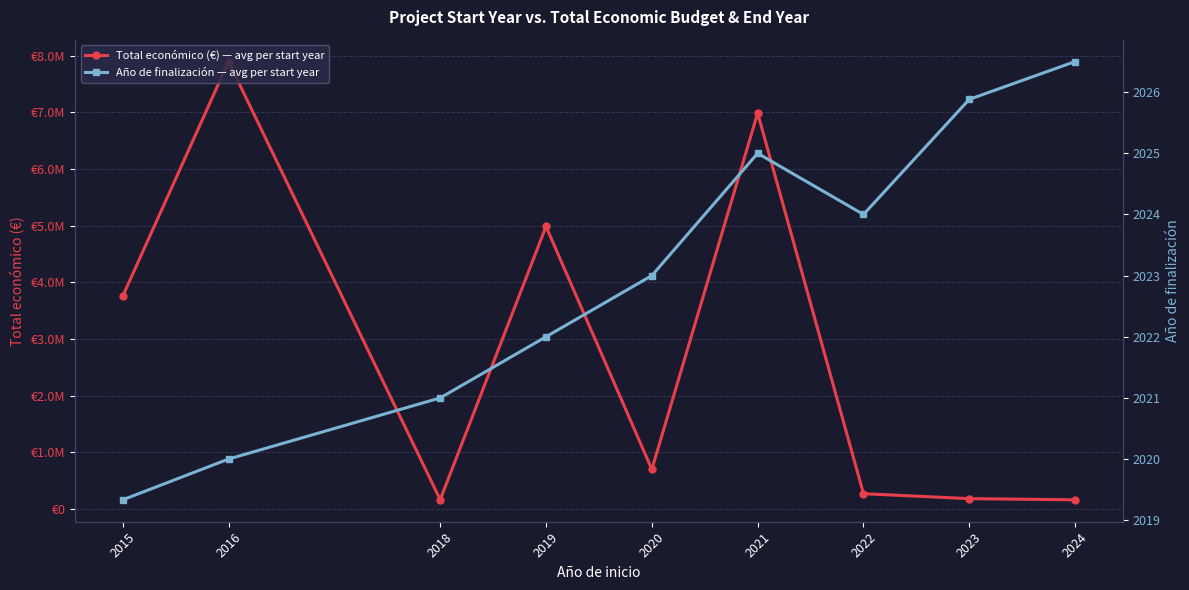

At which category does Total económico (€) — avg per start year reach its first local valley?

2018